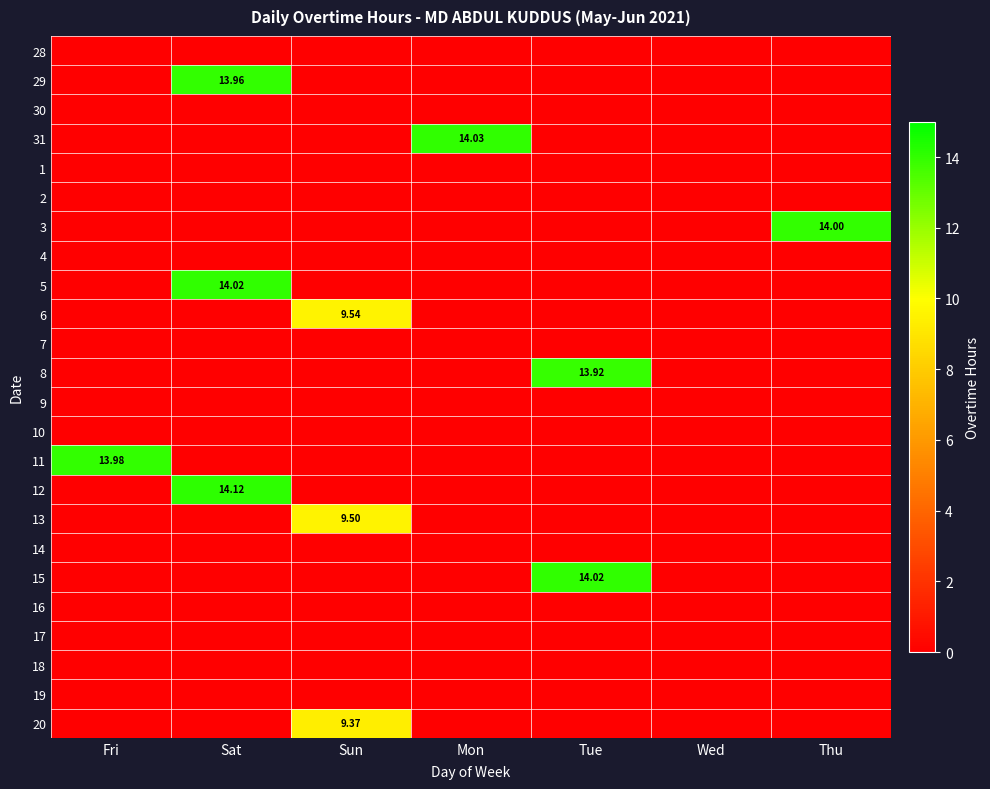

The value of 15 at Wed is 0.0. True or false?

True